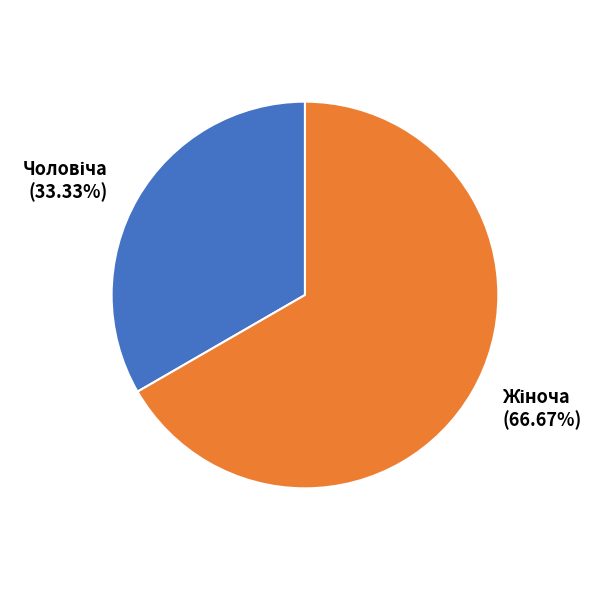

Is there any slice that represents more than half of the pie?

Yes